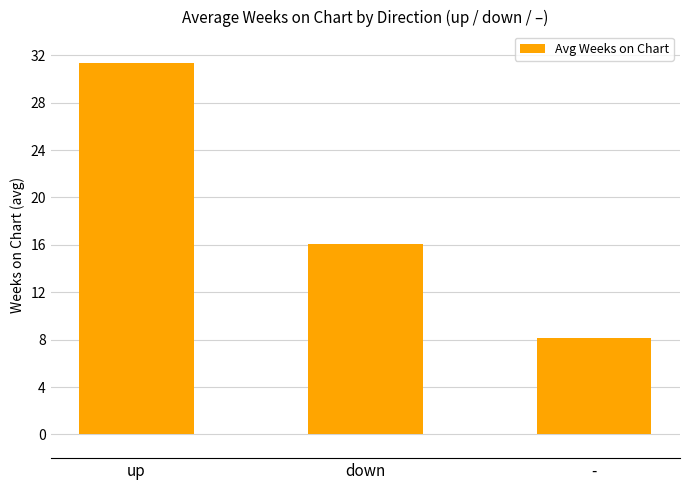

Rank the categories by value from highest to lowest.

up, down, -